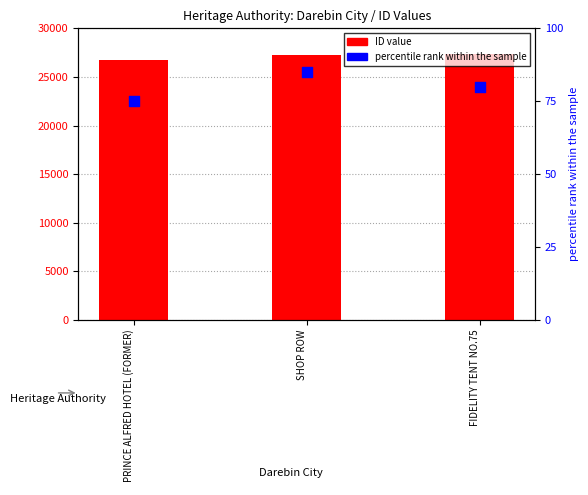

Which series contains the highest Y value?

ID